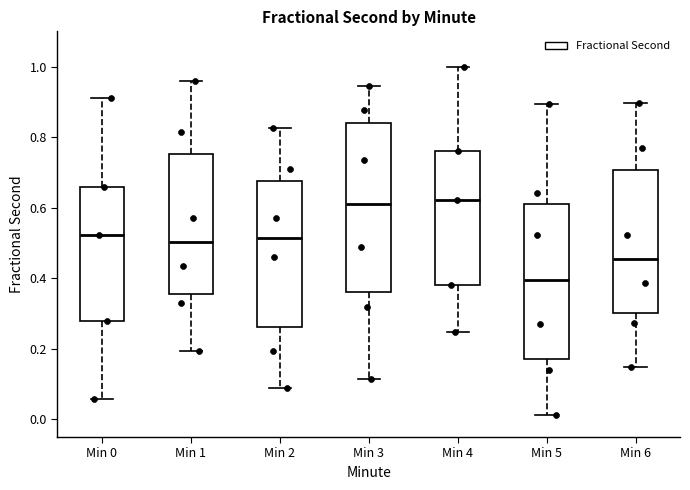

Which box's median line is the lowest?

Min 5